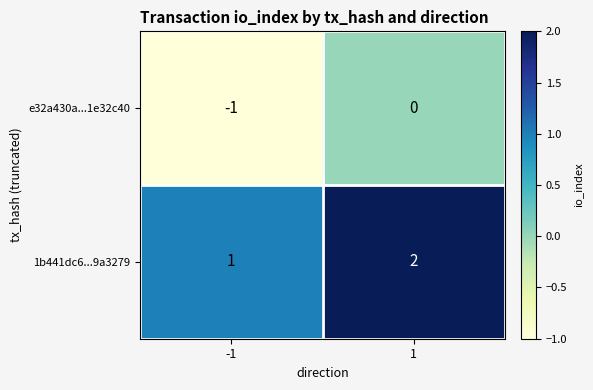

What is the sum of the 1b441dc6...9a3279 values at 1 and -1?

3